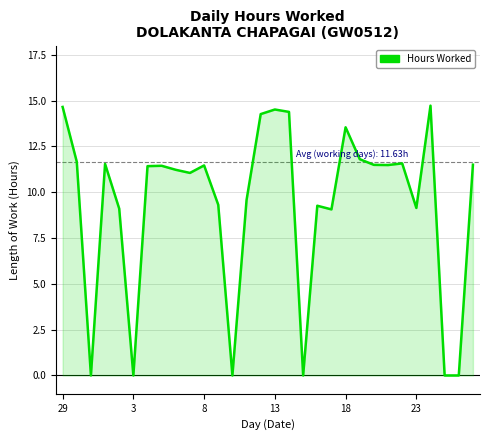

What is the difference between the maximum and minimum values?

14.7